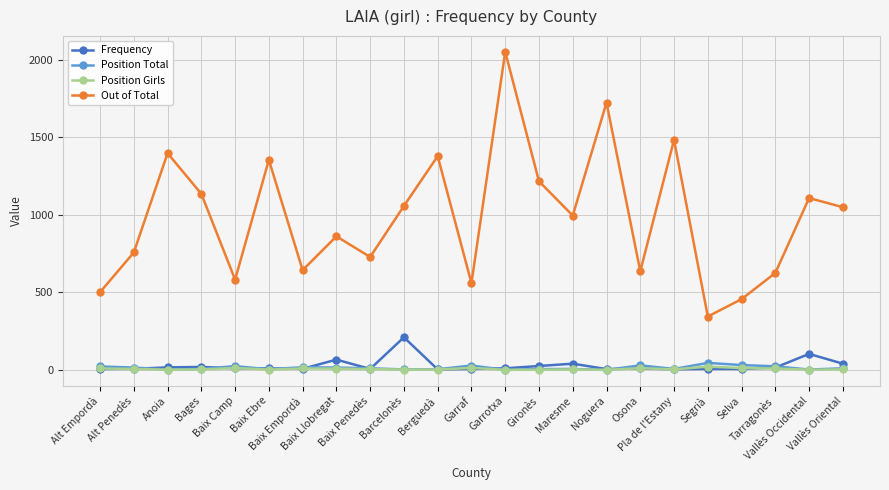

Which series has the largest range (max minus min)?

Out of Total